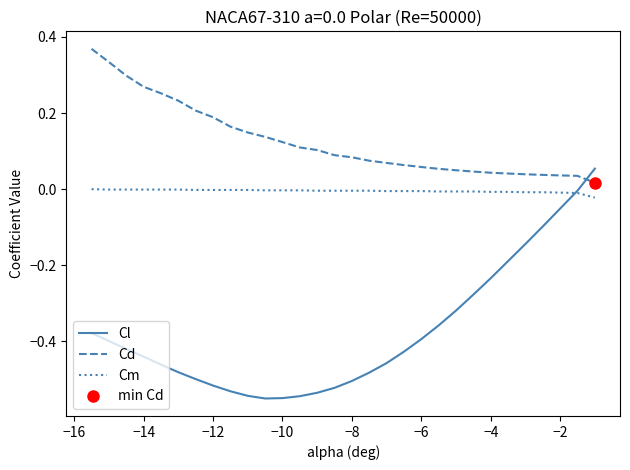

True or false: Cd has more than 1 points higher than both neighbors.

False